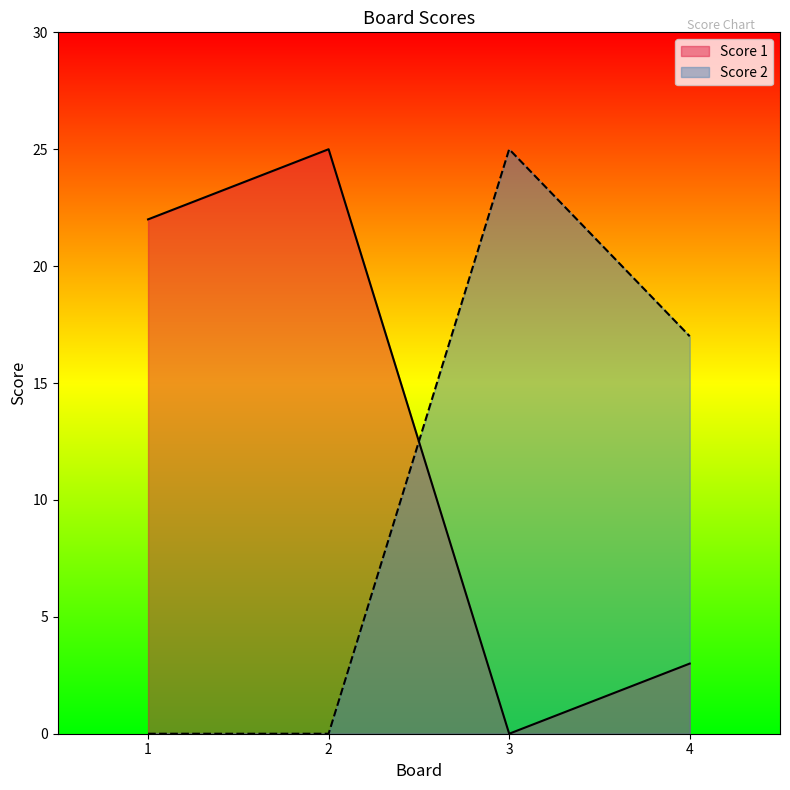

How many times do Score 2 and Score 1 cross each other?

1